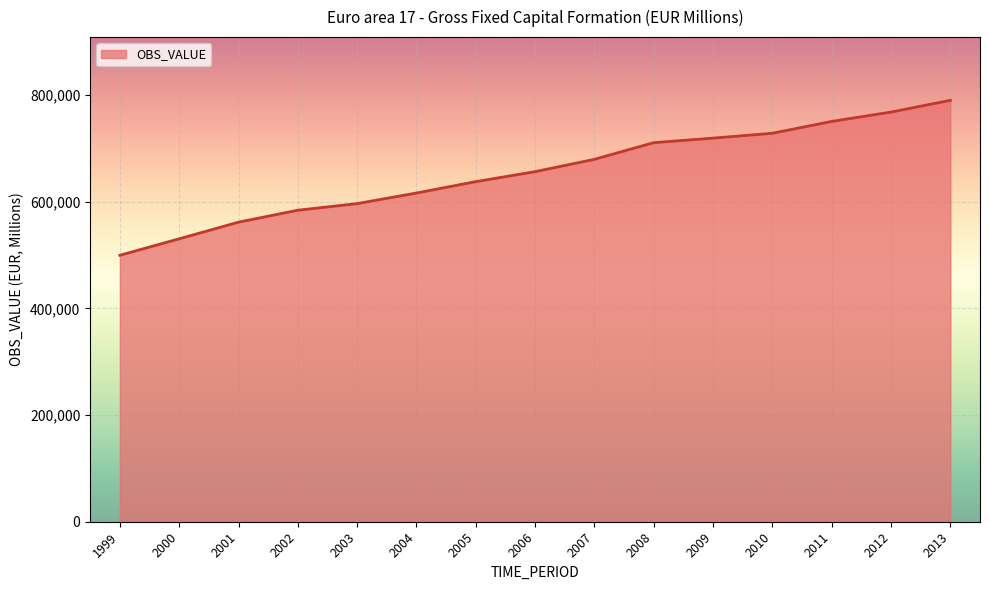

Does the chart display data point markers on the line(s)?

No